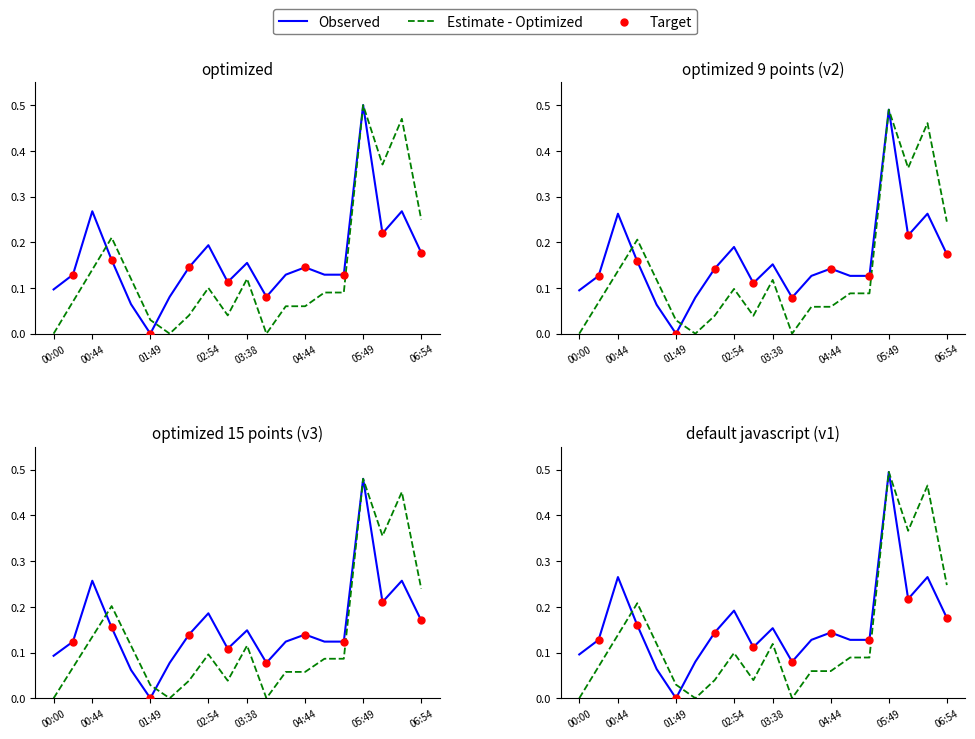

At how many categories does at least one series exceed 0?

20